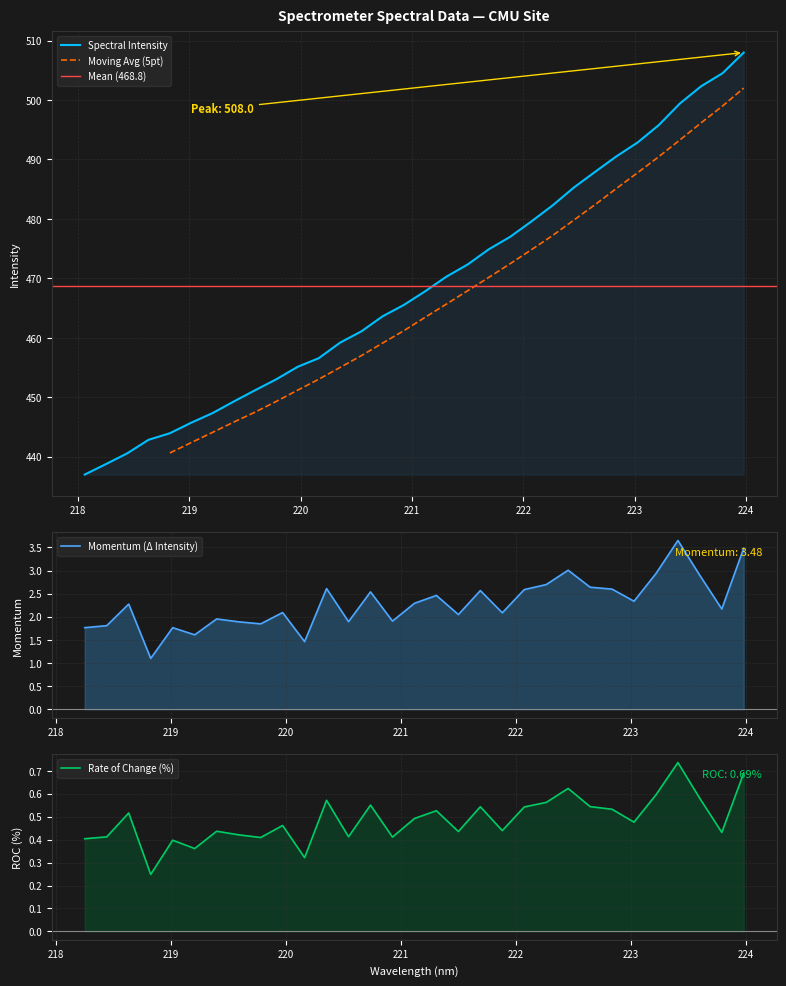

What is the label of the 14th point from the left?

220.5444